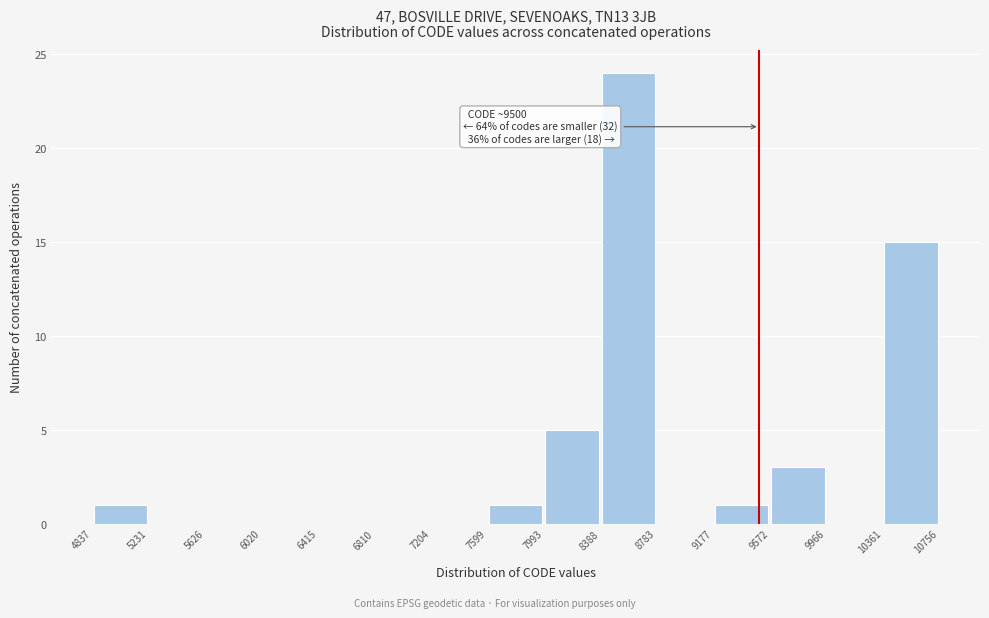

Which range on the x-axis has the tallest bar?

8388 to 8783